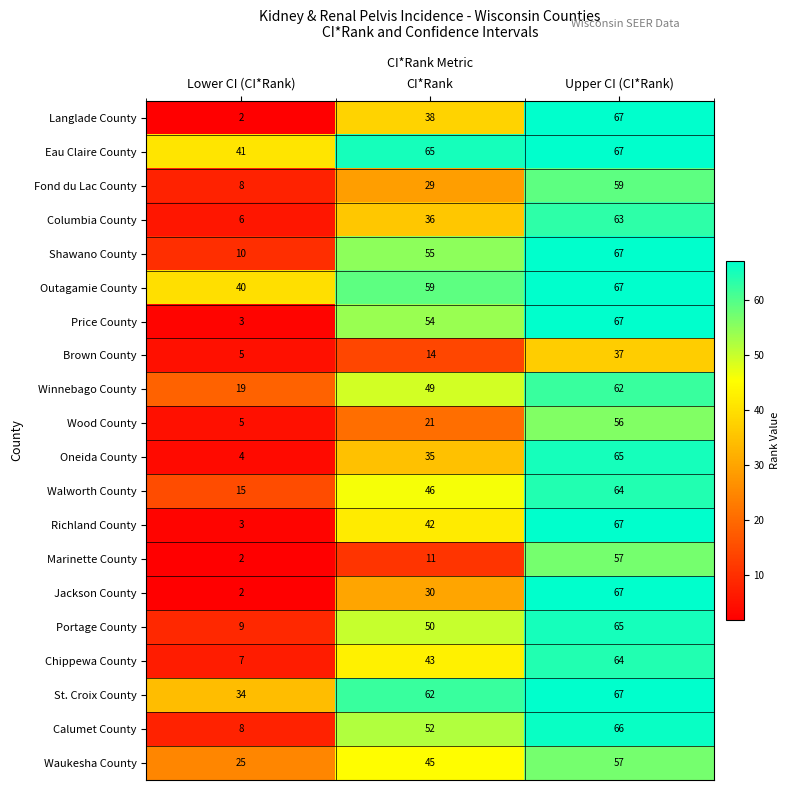

What is the total value across all series at CI*Rank?

836